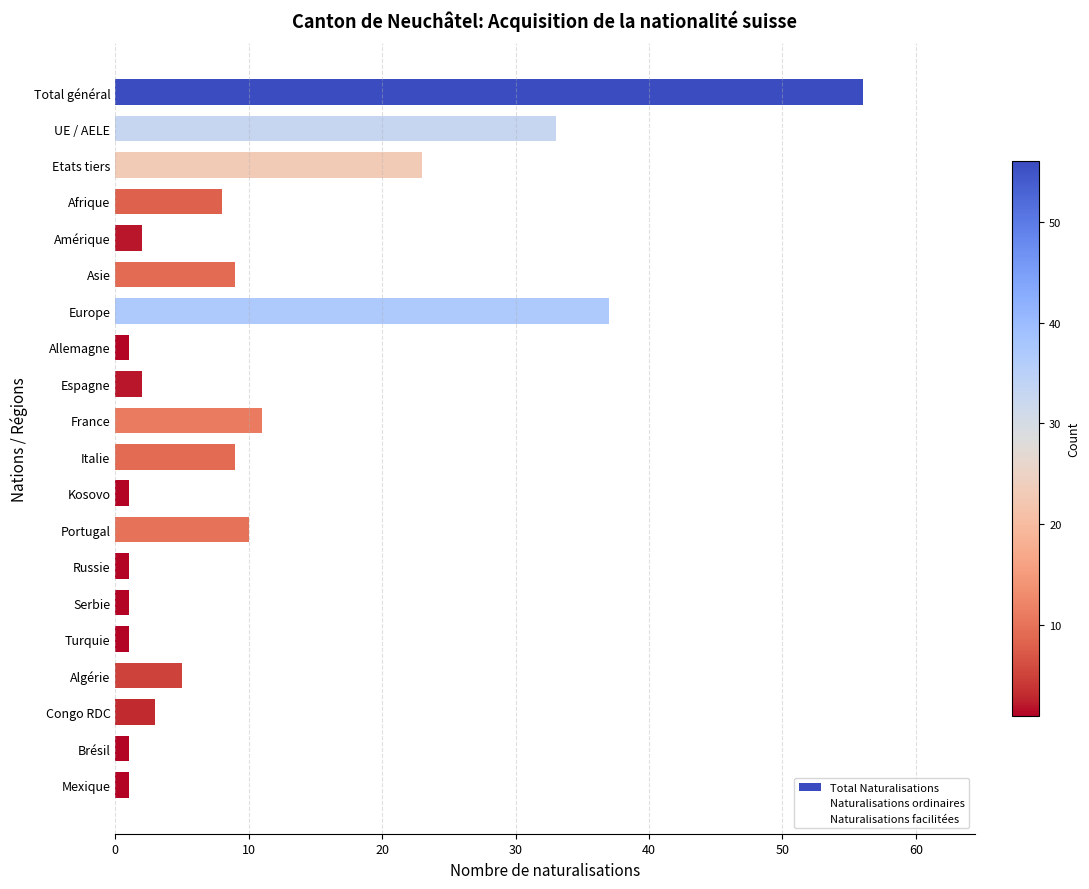

Does the chart contain any negative values?

No